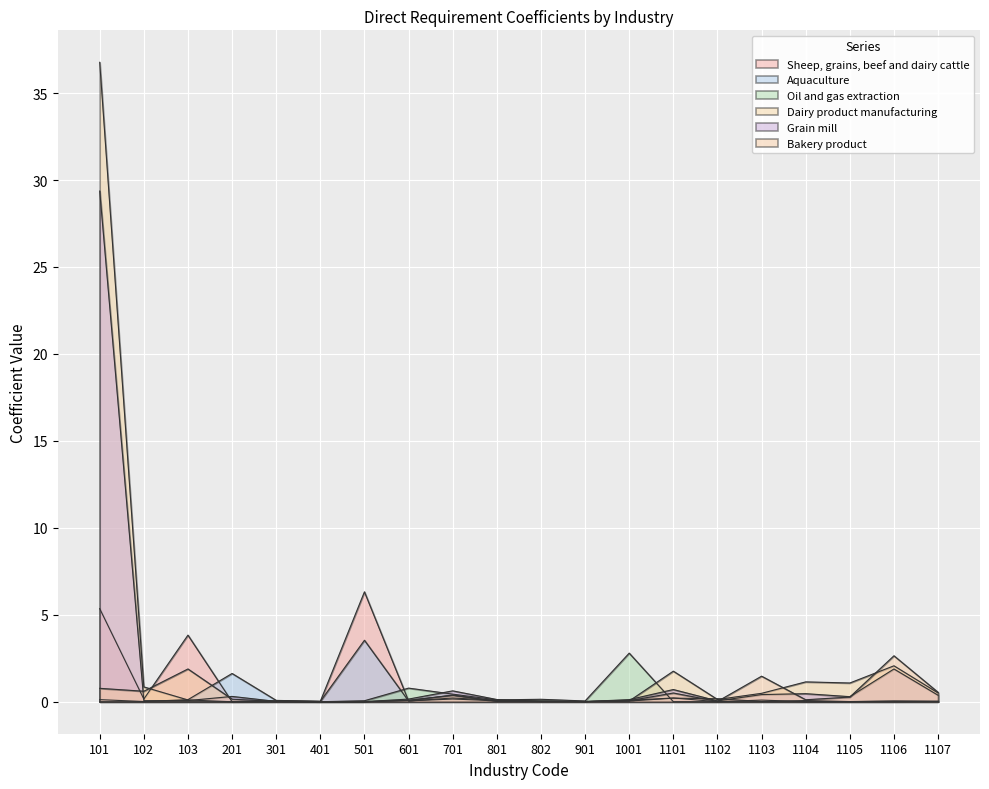

At how many categories does at least one series exceed 9?

1